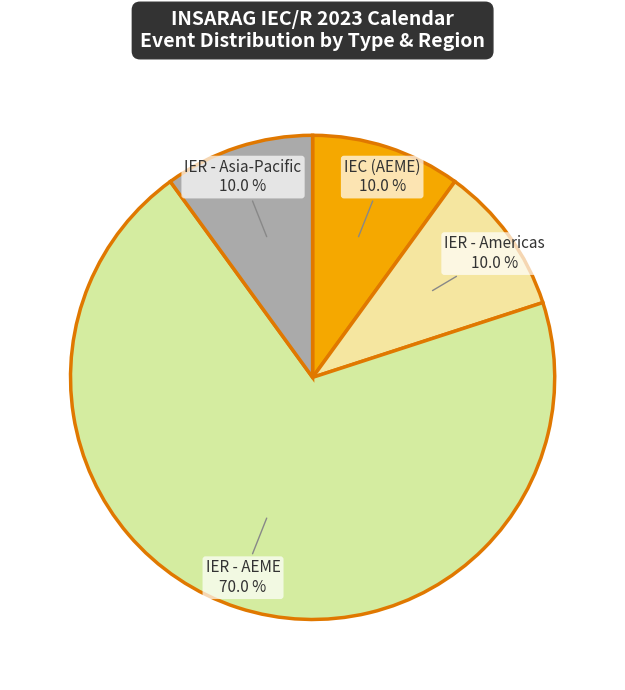

What is the ratio of the value at IER - Americas to the value at IEC (AEME)?

1.0